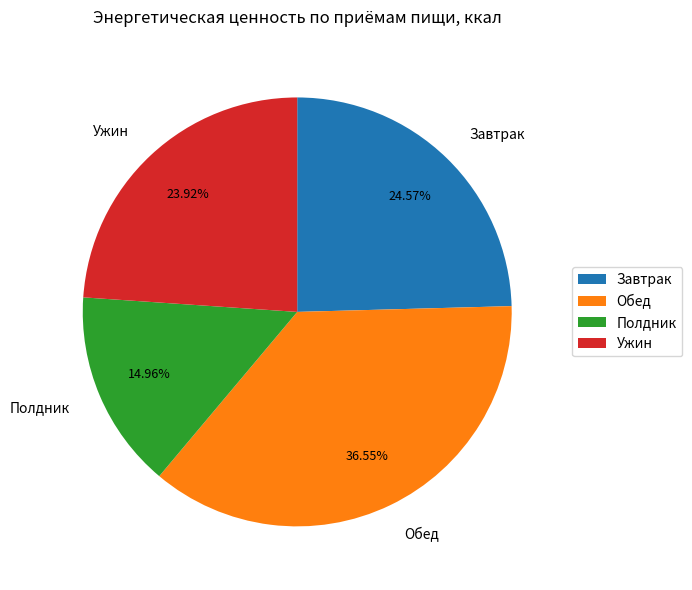

What is the smallest slice in the pie chart?

Полдник